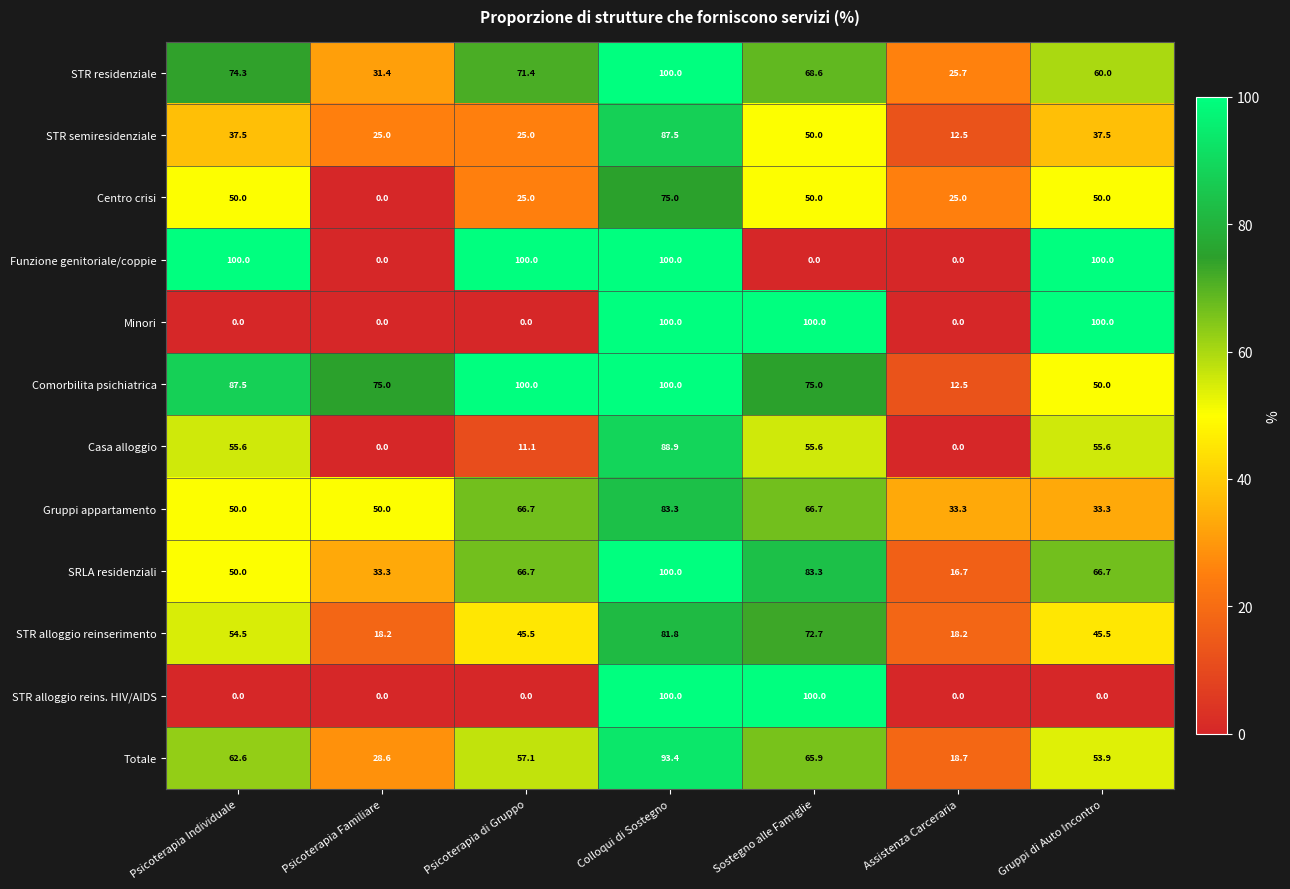

What is the difference between the second highest and minimum values in the Gruppi appartamento series?

33.4